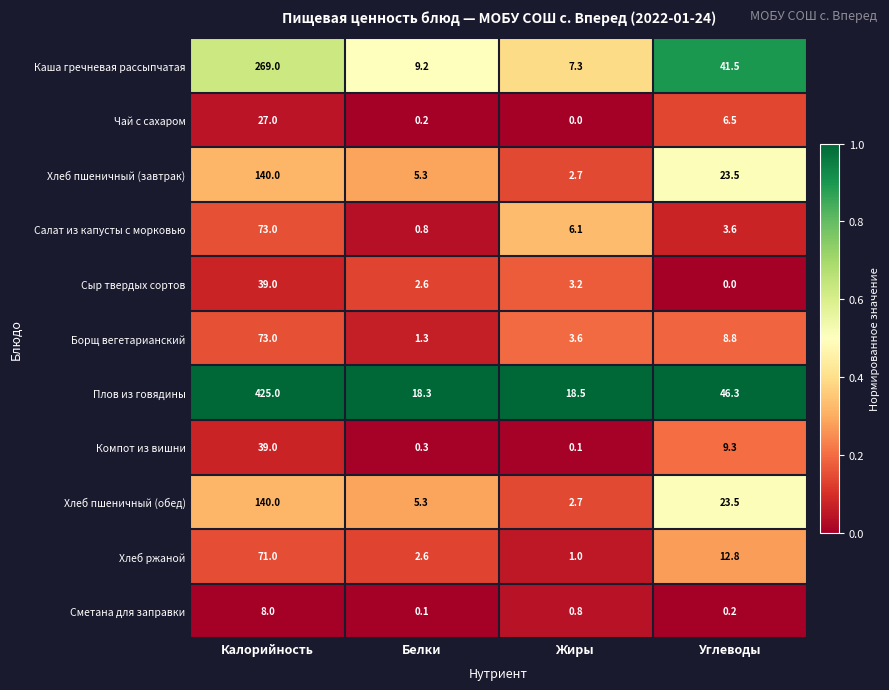

The value of Салат из капусты с морковью at Калорийность is 115.8. True or false?

False